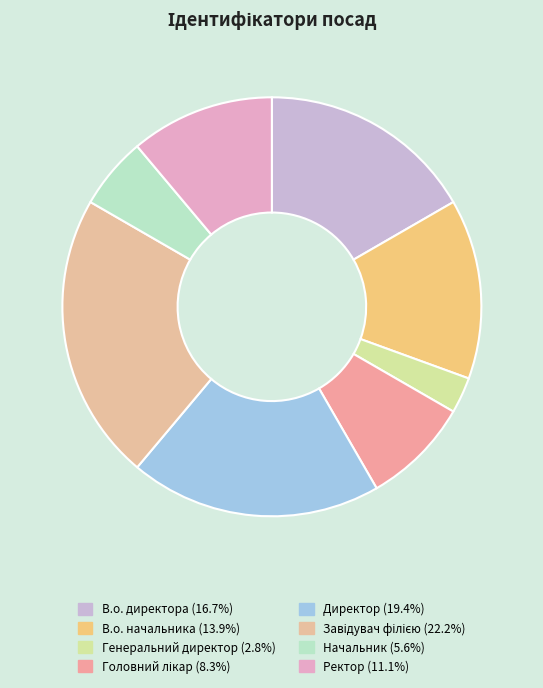

Which category has the biggest portion of the pie?

Завідувач філією